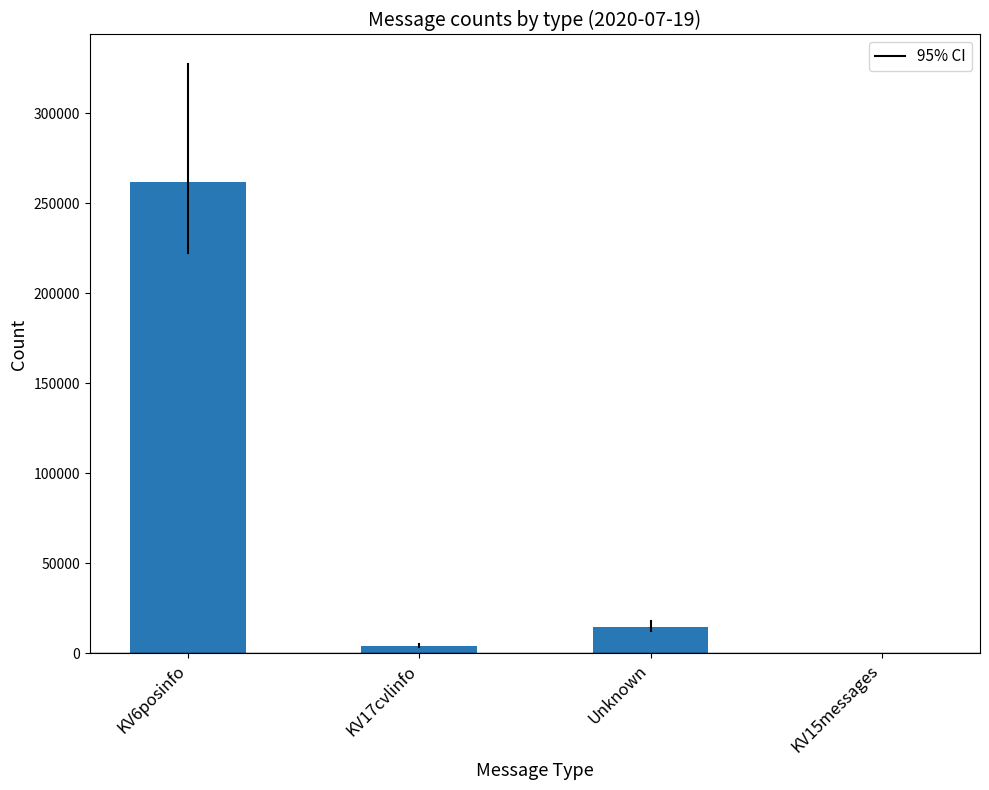

Count the number of categories in the chart.

4